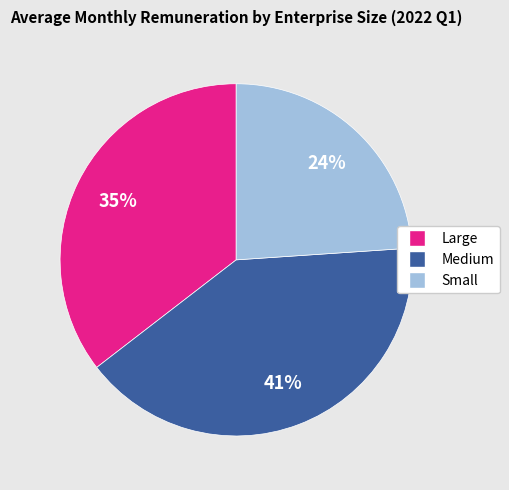

What percentage is the Large slice, to the nearest percent?

35%